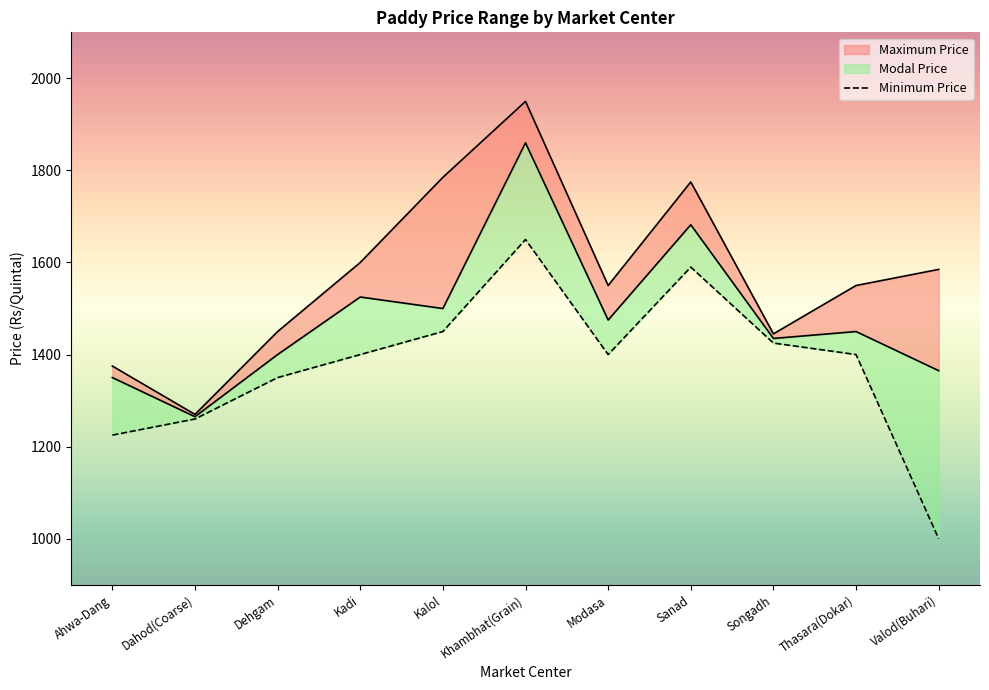

True or false: Minimum Price has a value of 2154 at Thasara(Dokar).

False